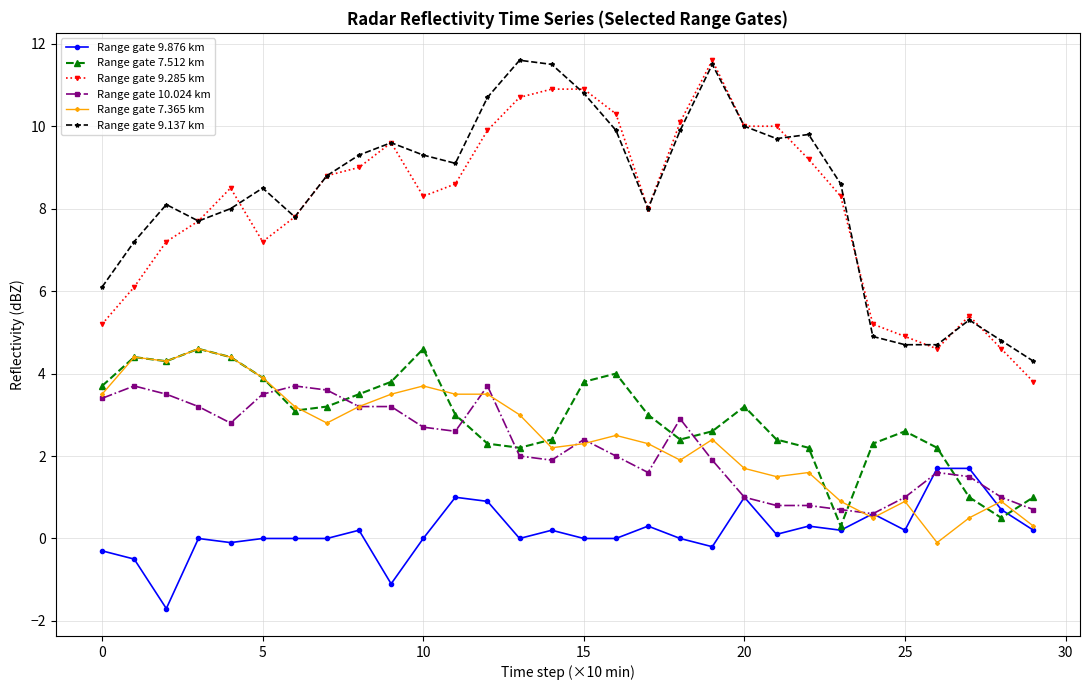

True or false: Range gate 9.285 km and Range gate 7.365 km intersect in this chart.

False